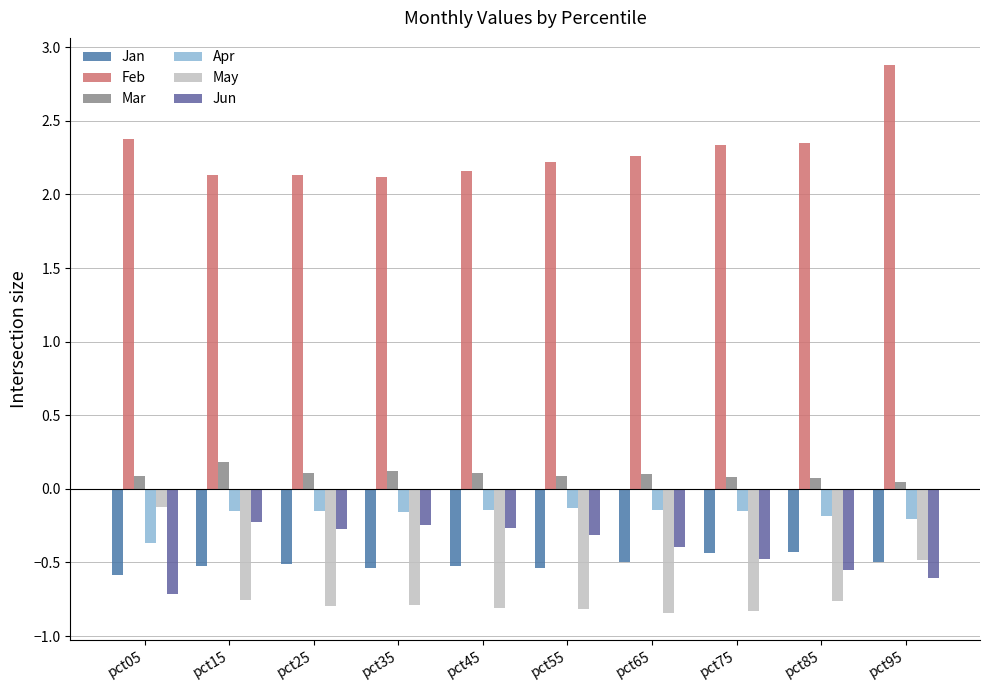

Which series has the widest spread of values?

Feb